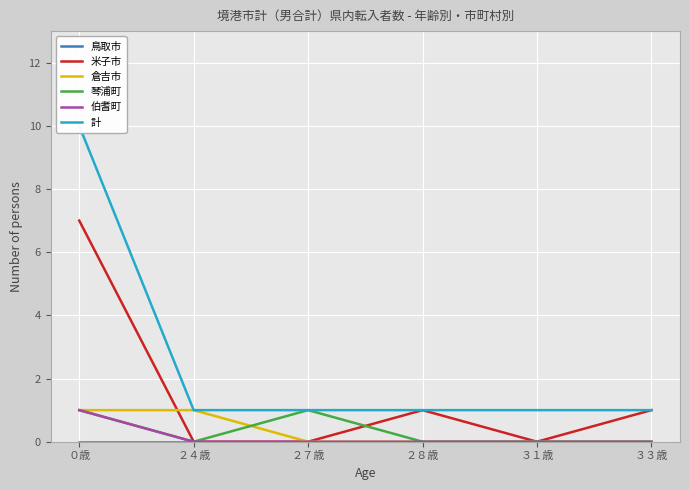

True or false: 琴浦町 and 鳥取市 intersect in this chart.

False